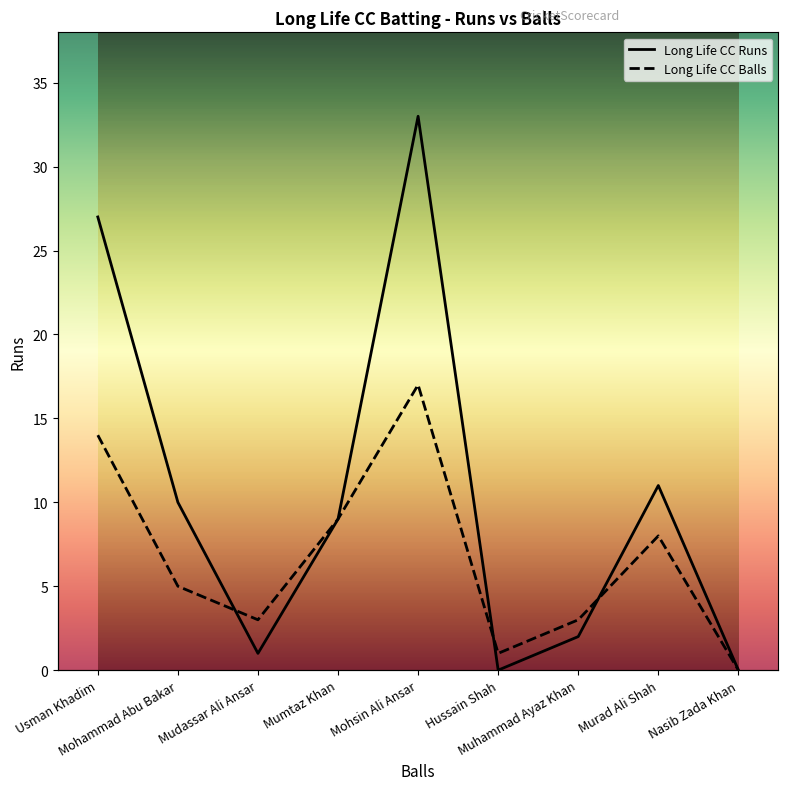

What is the difference between the Long Life CC Runs values at Hussain Shah and Mohsin Ali Ansar?

33